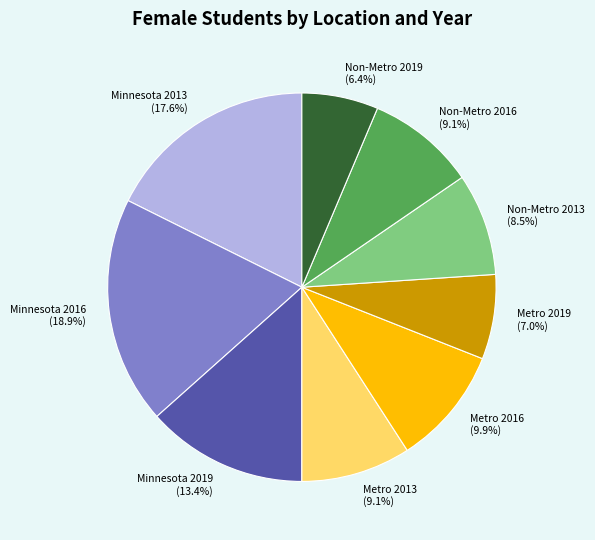

How many slices are in this pie chart?

9